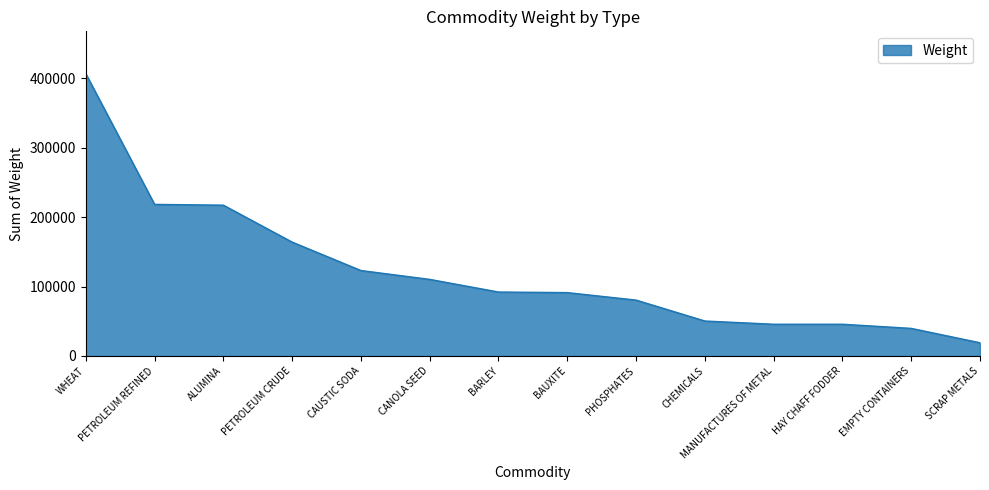

True or false: the data shows 123157.3 at CAUSTIC SODA.

True